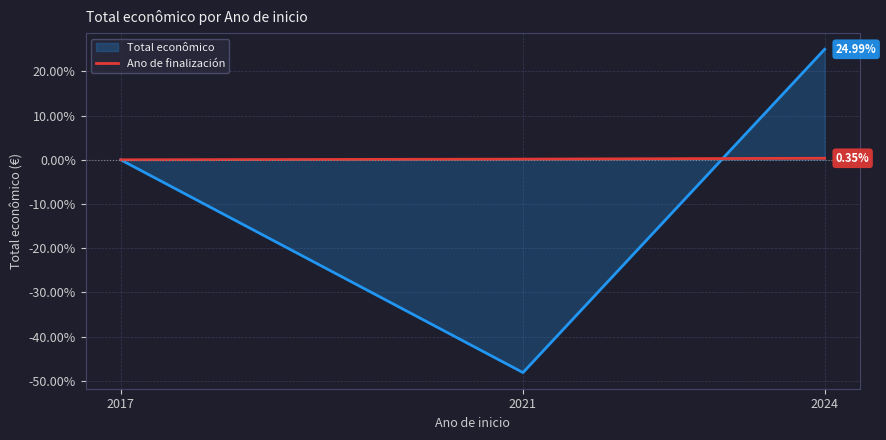

Which category has the highest value across all series?

2024